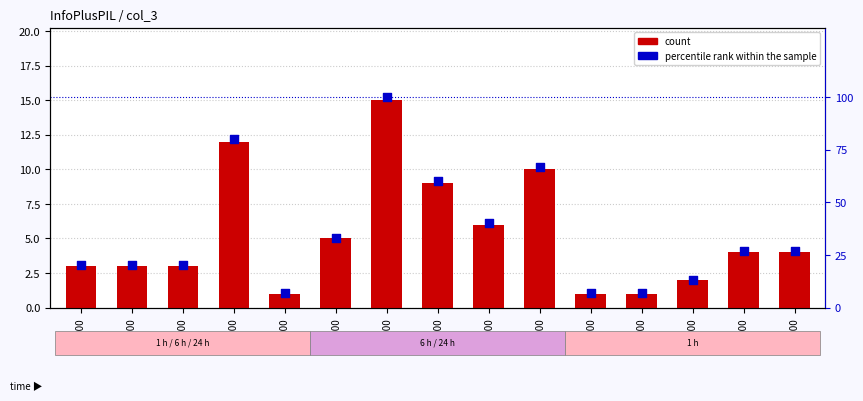

Which series contains the highest Y value?

percentile rank within the sample